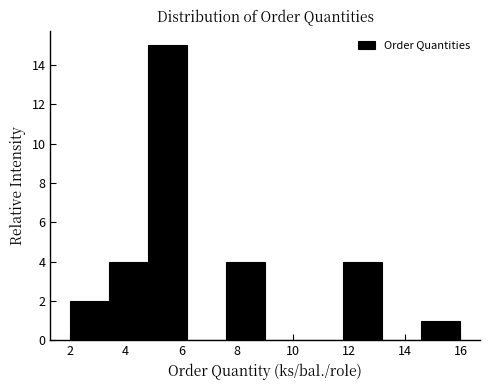

Reading left to right, list every bar in this chart as the range it spans on the x-axis followed by its height. The values are not printed on the chart, so give them approximately, as read against the axis.

2.0 to 3.4: 2
3.4 to 4.8: 4
4.8 to 6.2: 15
6.2 to 7.6: 0
7.6 to 9.0: 4
9.0 to 10.4: 0
10.4 to 11.8: 0
11.8 to 13.2: 4
13.2 to 14.6: 0
14.6 to 16.0: 1